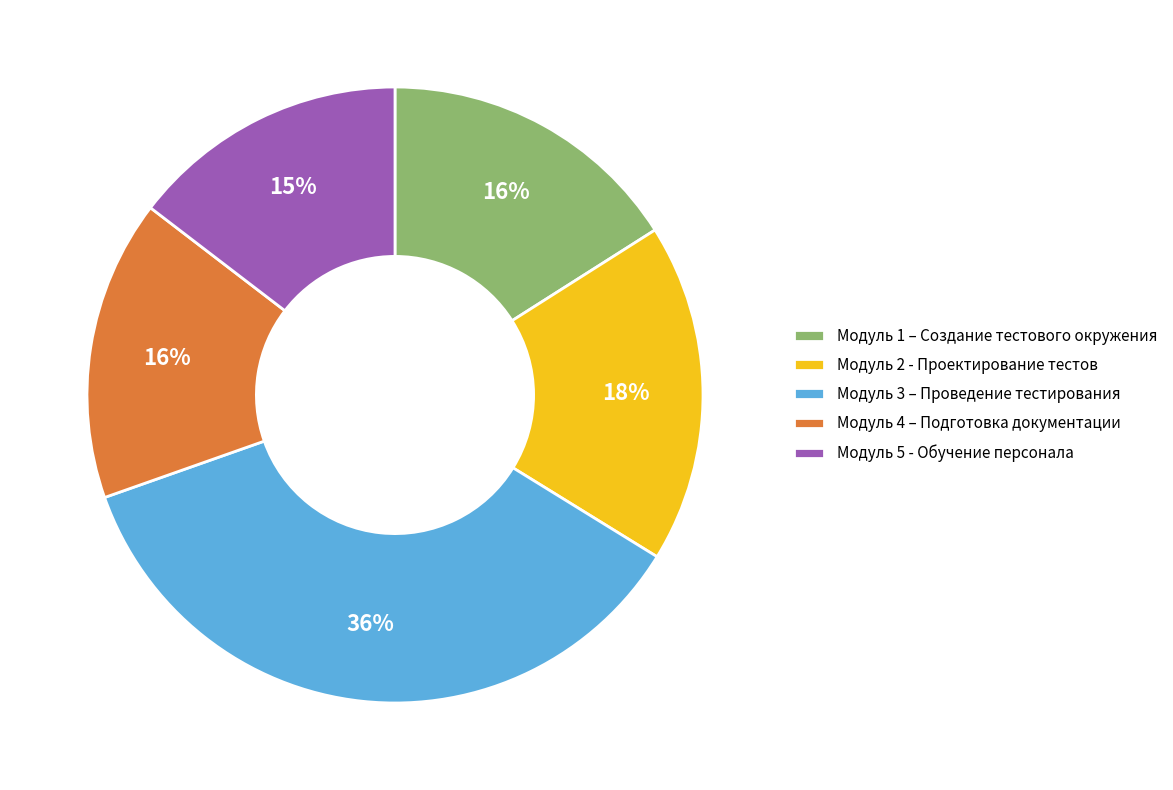

What percentage is the Модуль 5 - Обучение персонала slice, to the nearest percent?

15%